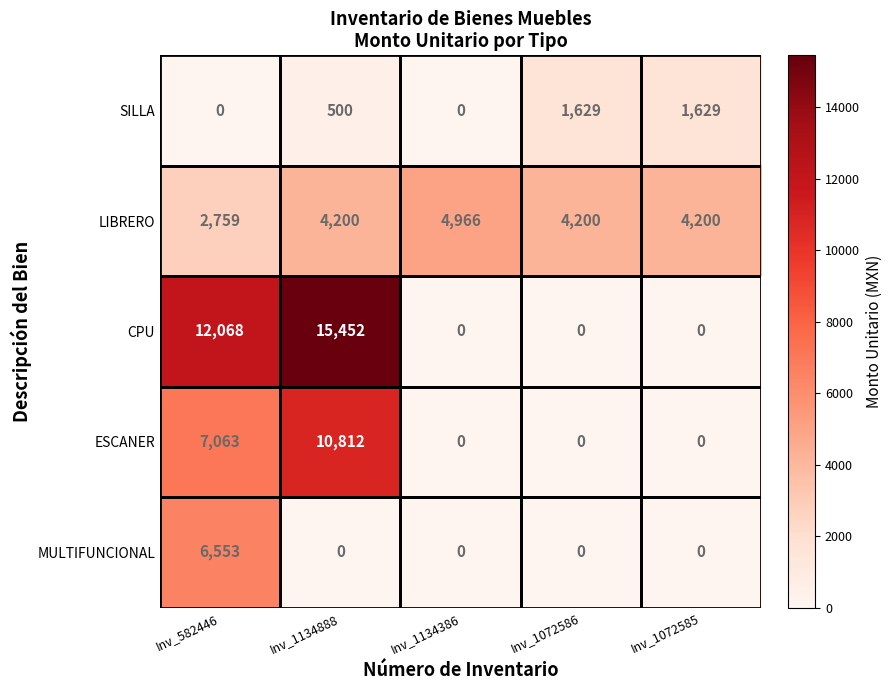

The value of ESCANER at Inv_1134888 is 15365. True or false?

False